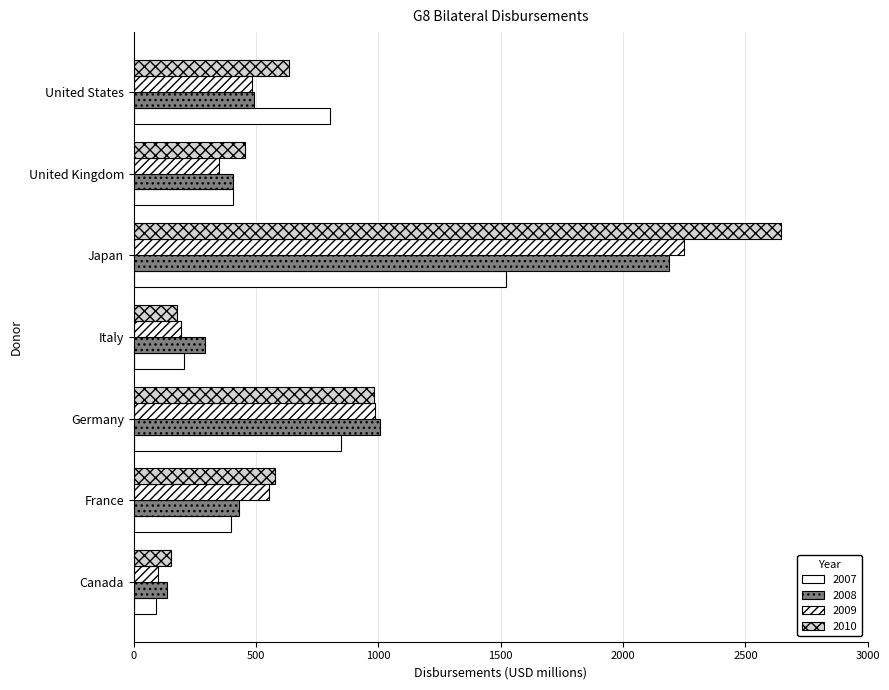

How many values in the 2008 series are below 431?

3